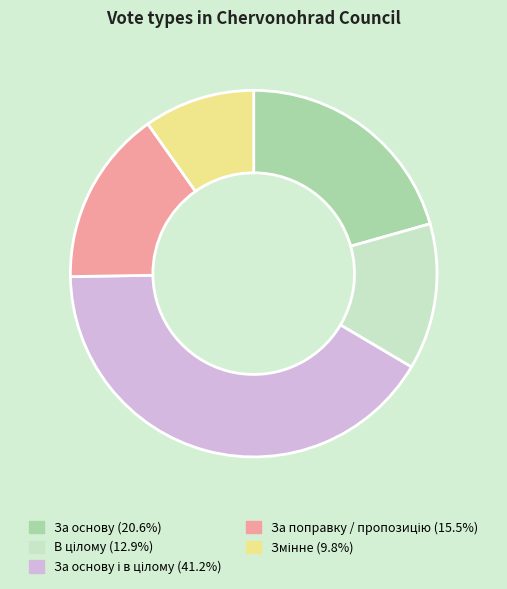

Does any single category account for the majority?

No